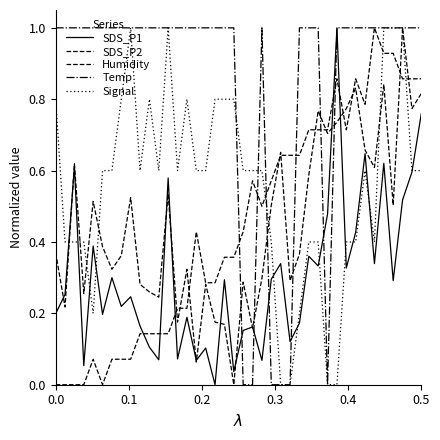

How many lines are shown in the chart?

5